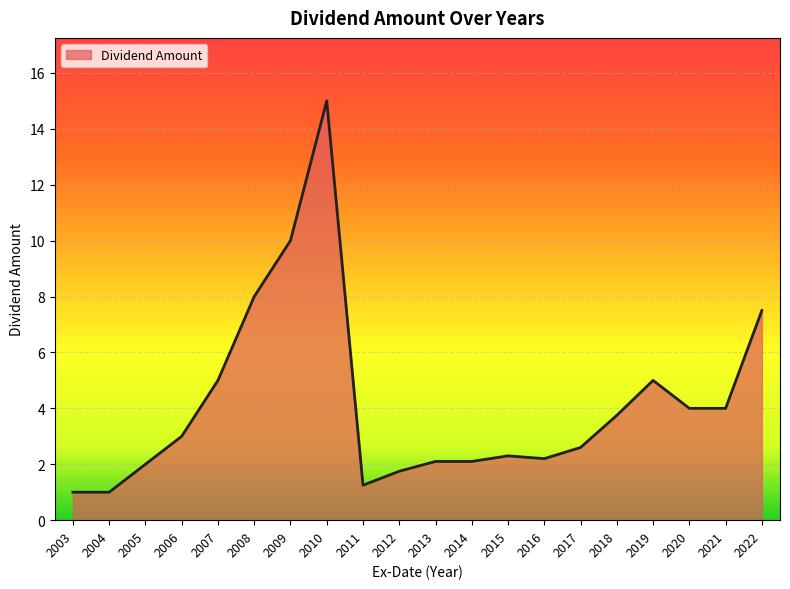

Is it true that the value at 2009 is 10.0?

True